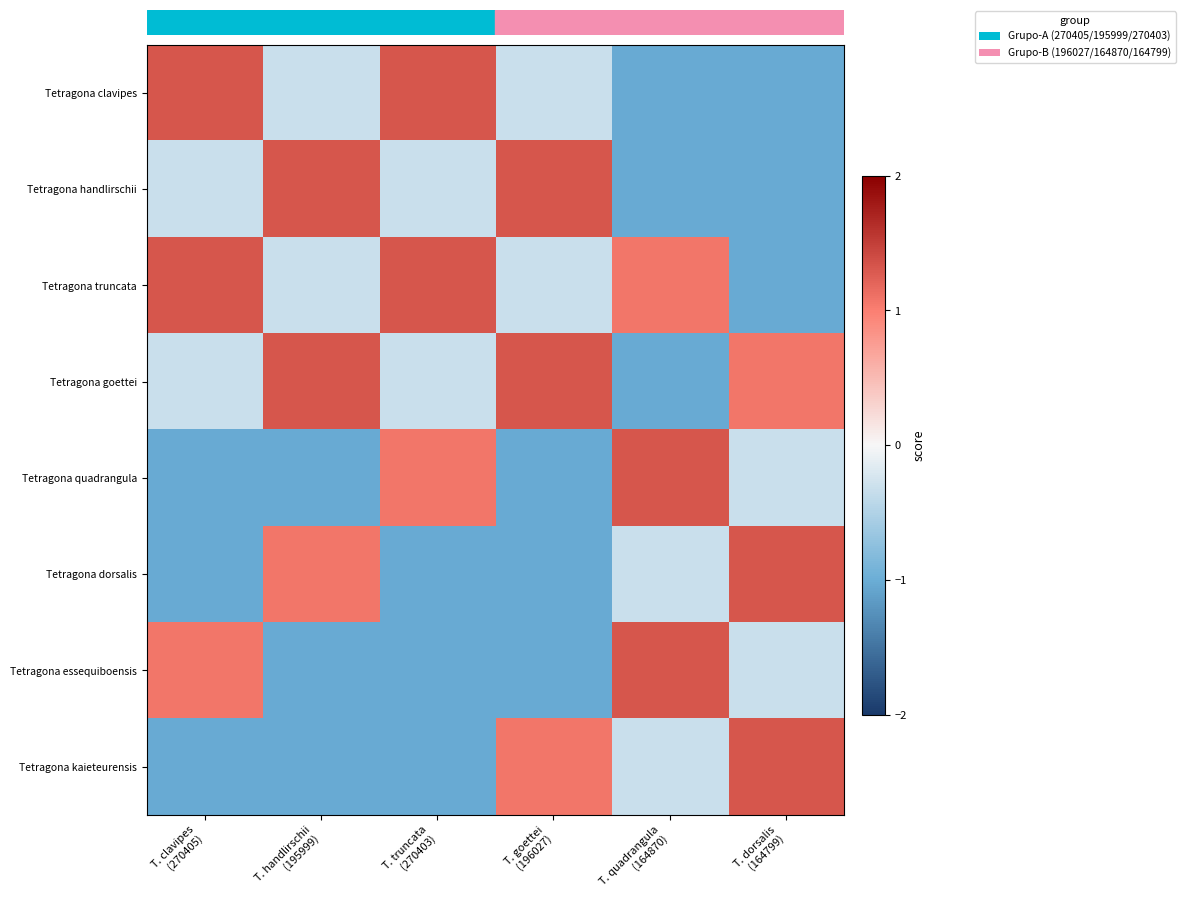

List the series in order of their peak value, highest first.

Tetragona clavipes, Tetragona handlirschii, Tetragona truncata, Tetragona goettei, Tetragona quadrangula, Tetragona dorsalis, Tetragona essequiboensis, Tetragona kaieteurensis